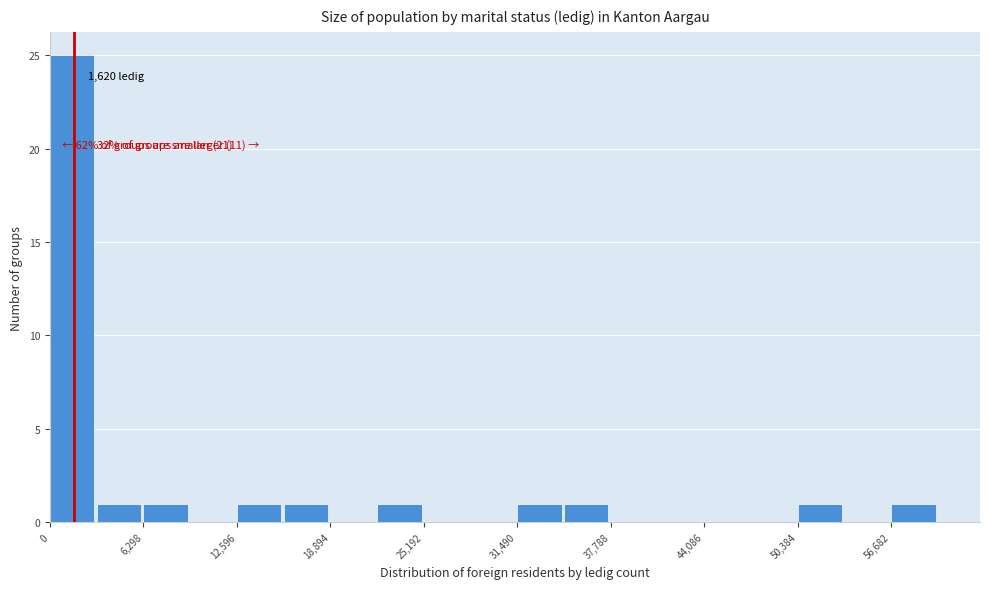

Around what value on the x-axis is the tallest bar? Give the approximate position of its centre, as read against the axis.

1000